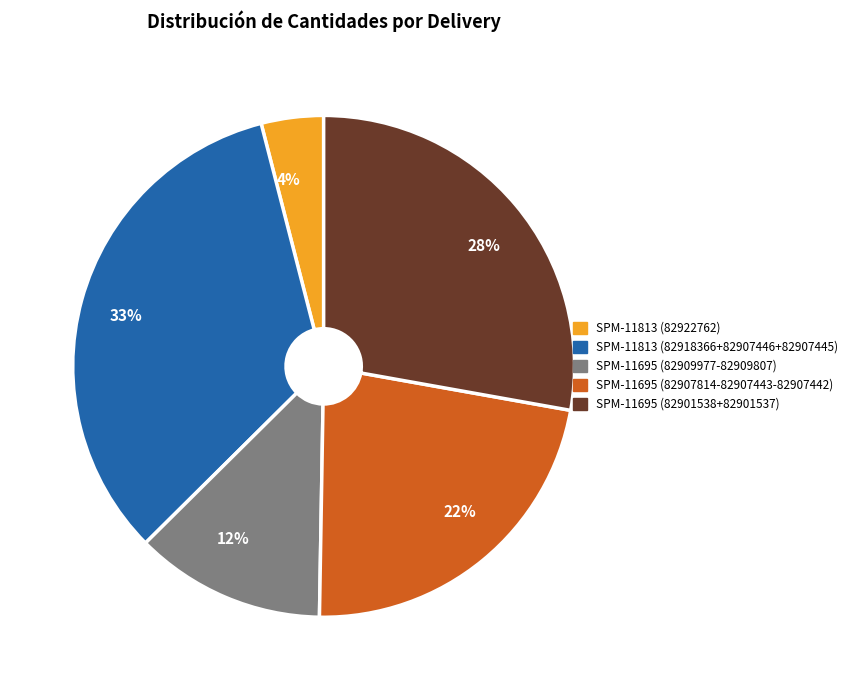

To the nearest percent, what is the difference between the 33% and 4% slice percentages?

29%